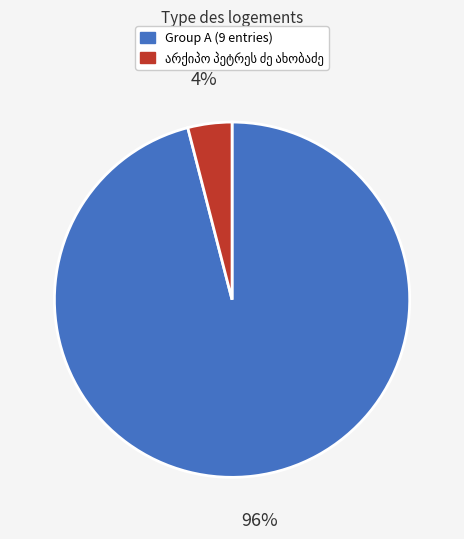

To the nearest percent, what is the difference between the largest and smallest slice percentages?

92%